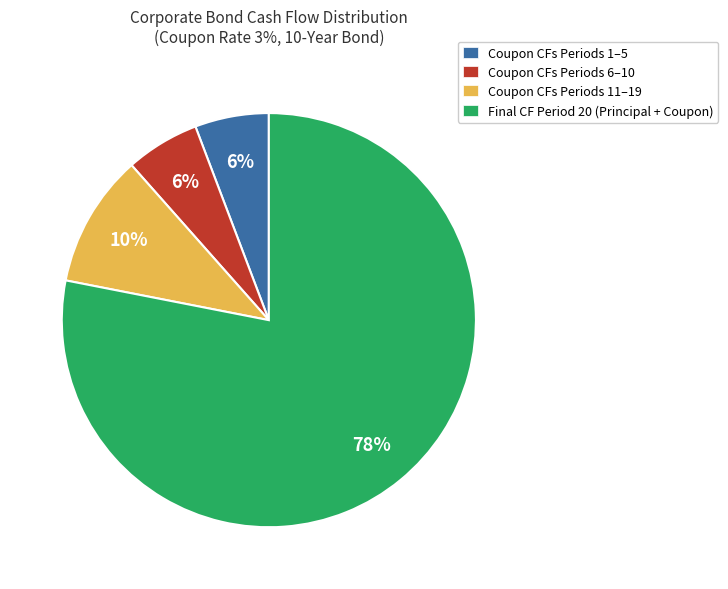

Combined, do Coupon CFs Periods 11–19 and Final CF Period 20 (Principal + Coupon) account for over 50%?

Yes